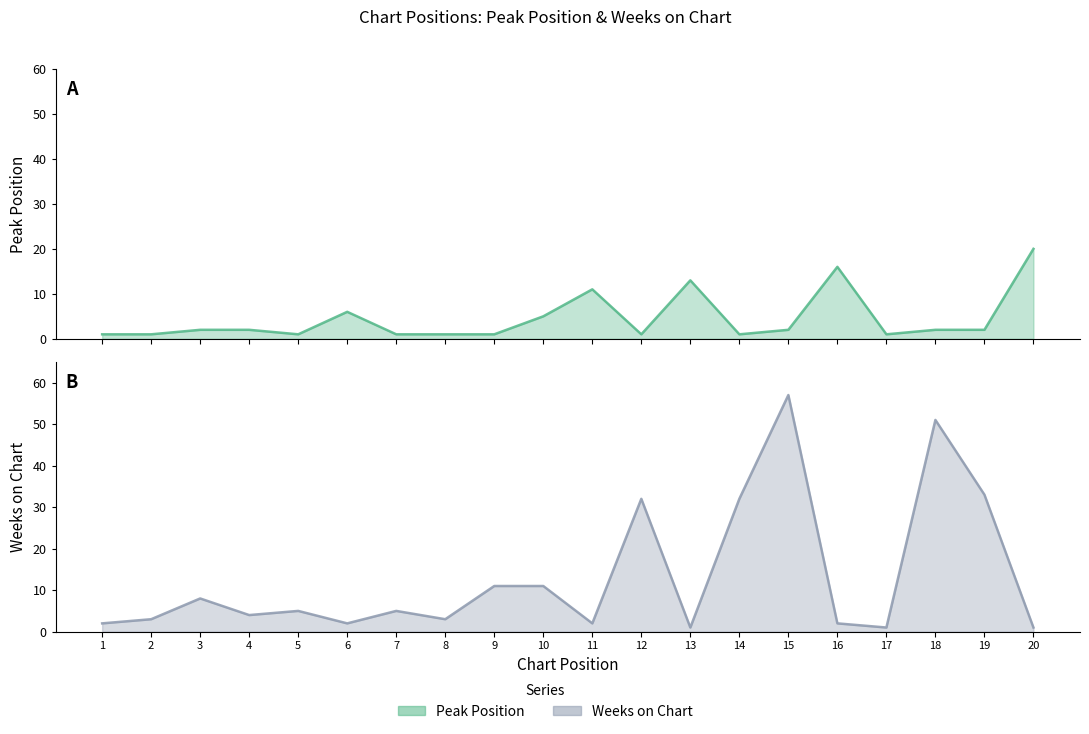

List the series in order of their peak value, highest first.

Weeks on Chart, Peak Position